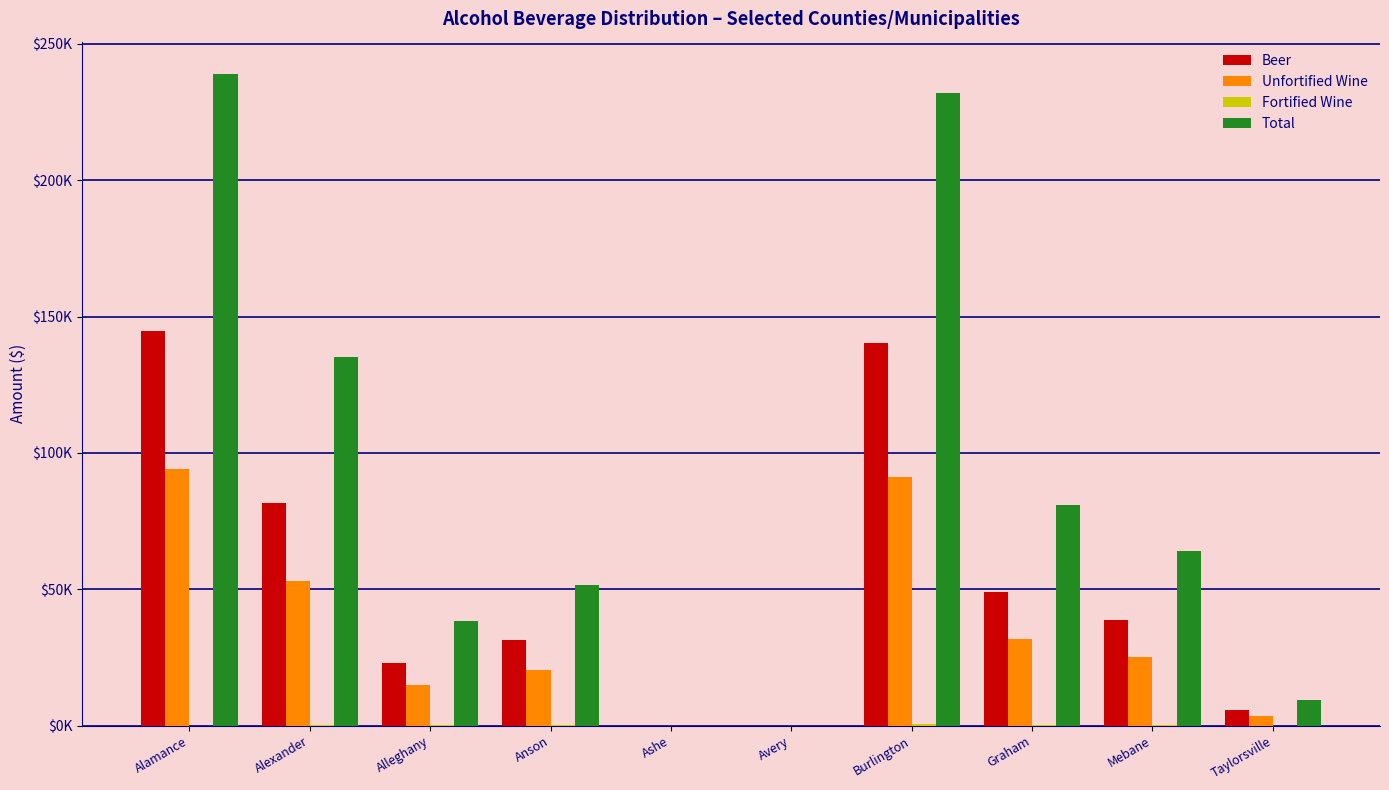

What is the label of the 5th bar from the right?

Avery